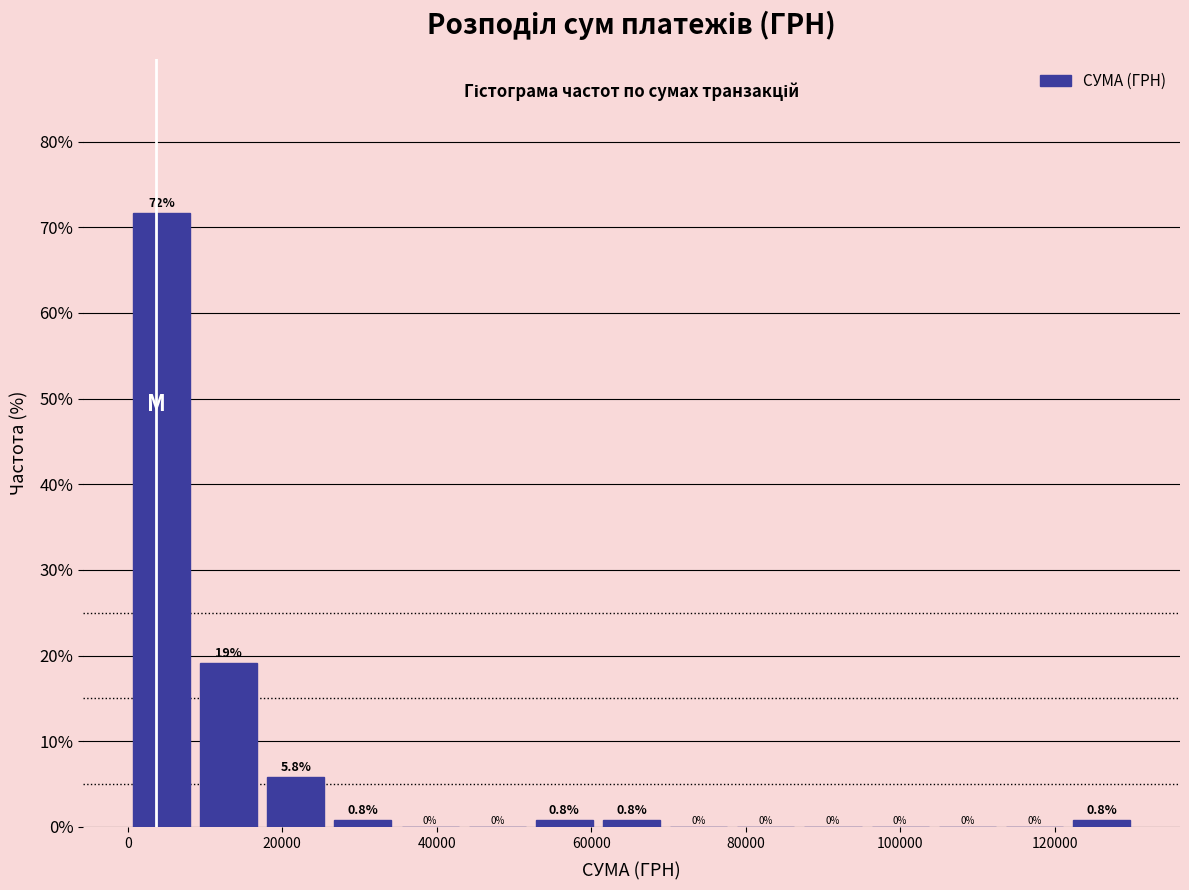

Which range on the x-axis has the tallest bar?

0 to 8000